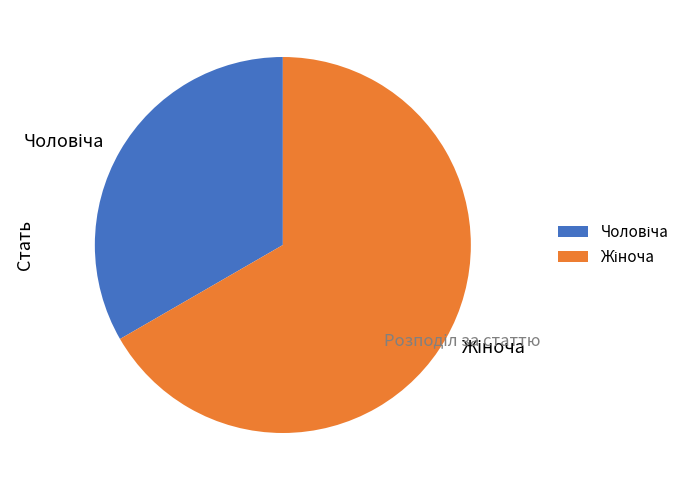

Is there a majority slice in this chart?

Yes